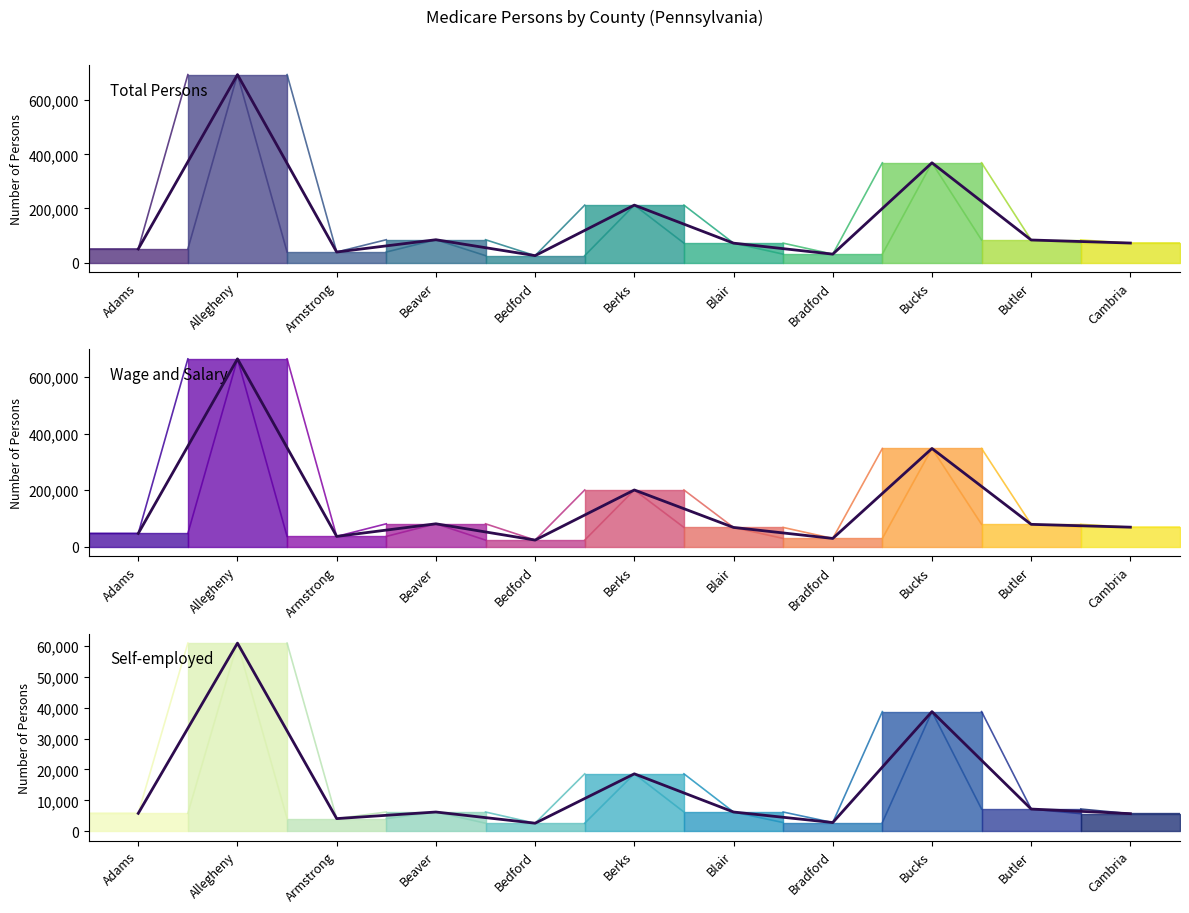

Is the value of Self-employed at Blair greater than the value of Wage and Salary at Bradford?

No